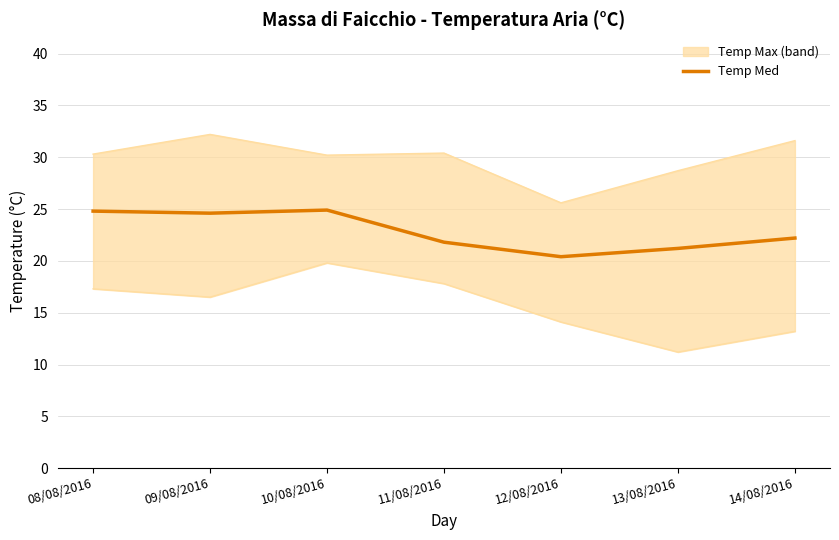

What is the average value?

22.8